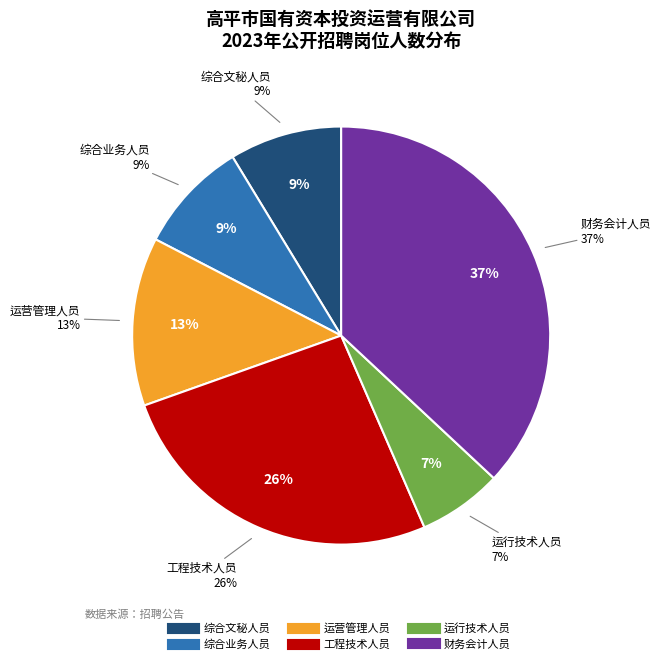

What percentage is NOT represented by 运营管理人员?

87.0%